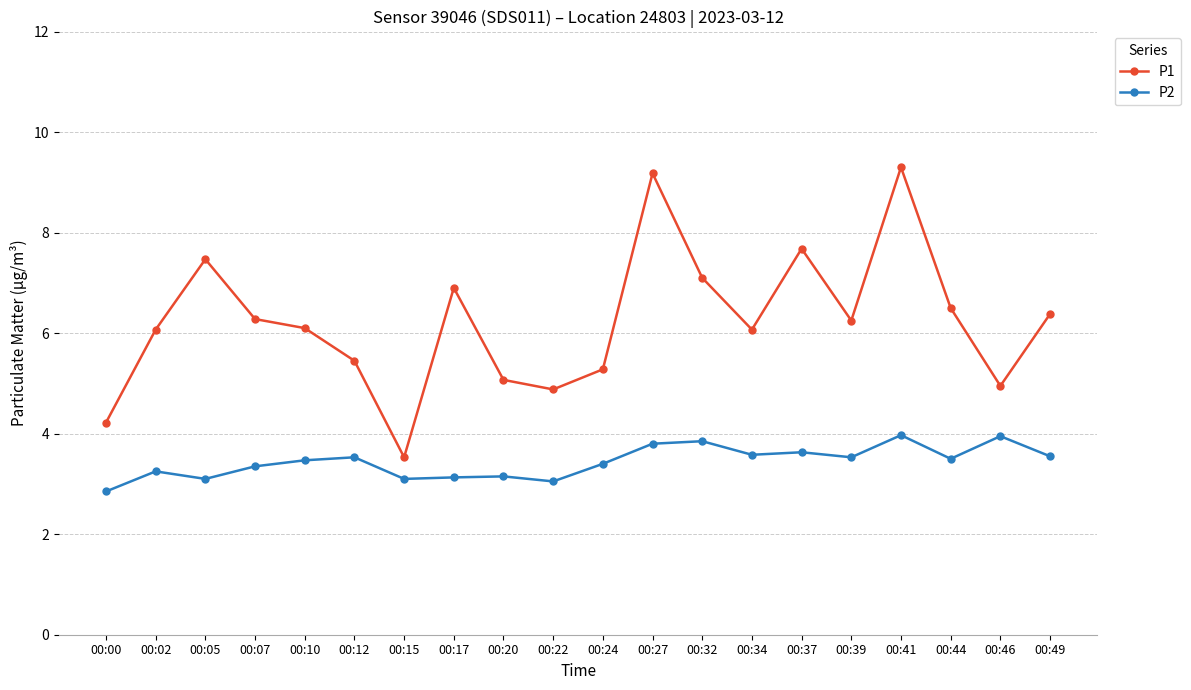

What is the maximum value shown in the chart?

9.3